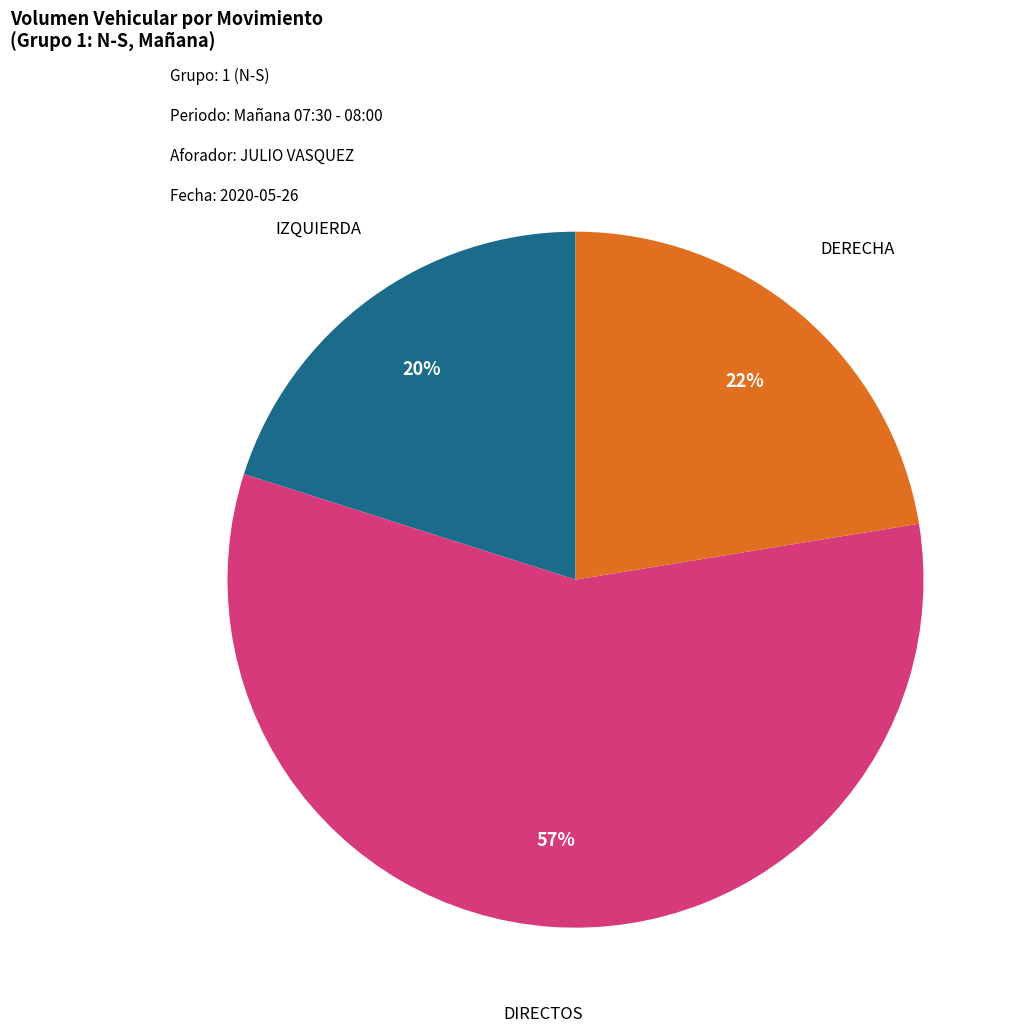

To the nearest percent, what is the combined percentage of DERECHA and DIRECTOS?

80%